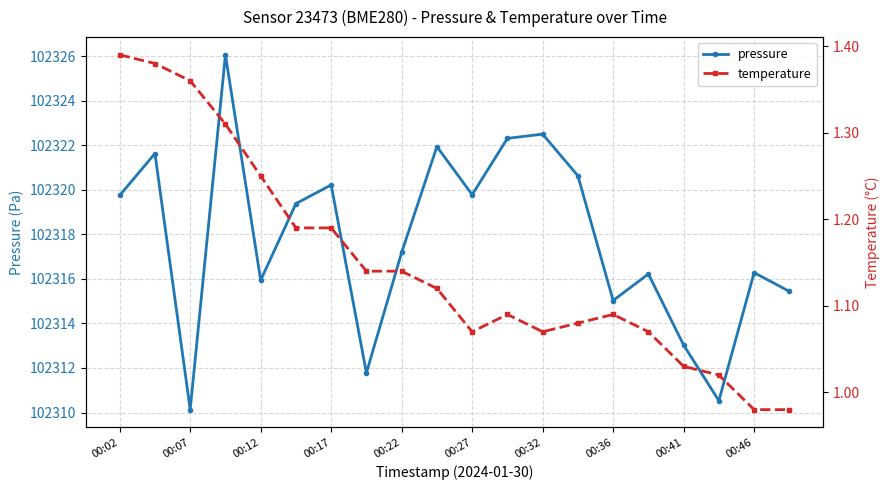

In pressure, how many points are higher than both neighbors (excluding endpoints)?

7